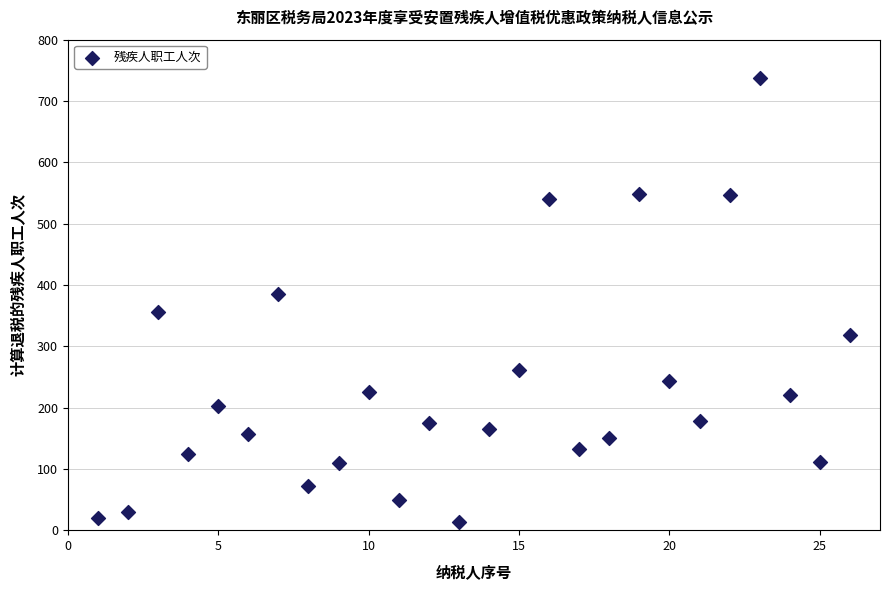

What Y value in the scatter plot is closest to 375?

386